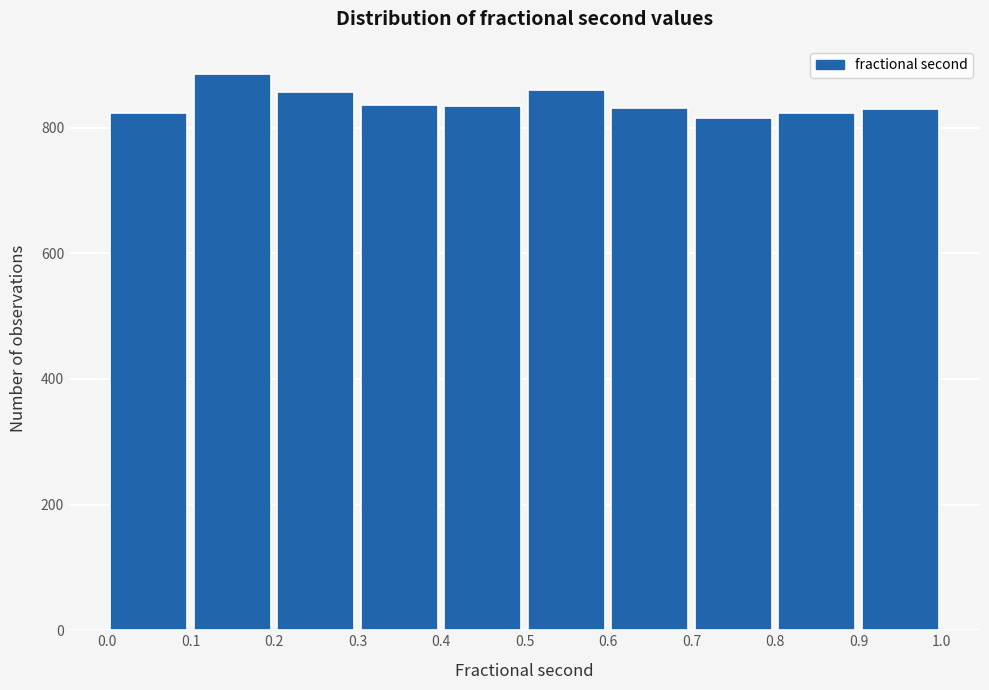

Reading left to right, transcribe this chart: for each bar, give the range it covers on the x-axis and its height. The values are not printed on the chart, so give them approximately, as read against the axis.

0.0 to 0.1: 820
0.1 to 0.2: 880
0.2 to 0.3: 860
0.3 to 0.4: 840
0.4 to 0.5: 840
0.5 to 0.6: 860
0.6 to 0.7: 840
0.7 to 0.8: 820
0.8 to 0.9: 820
0.9 to 1.0: 820